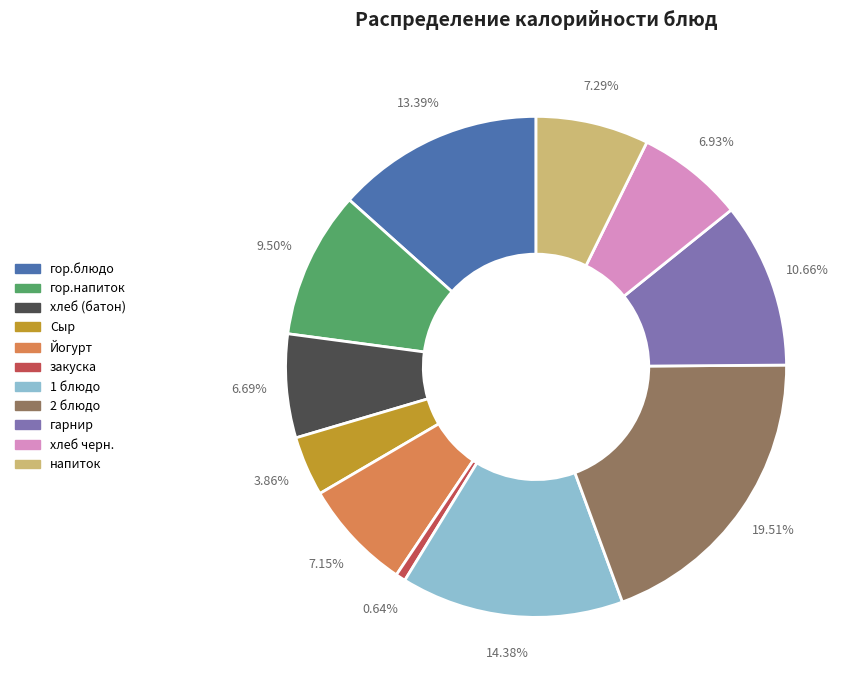

What is the ratio of the value at хлеб (батон) to the value at Йогурт?

0.9